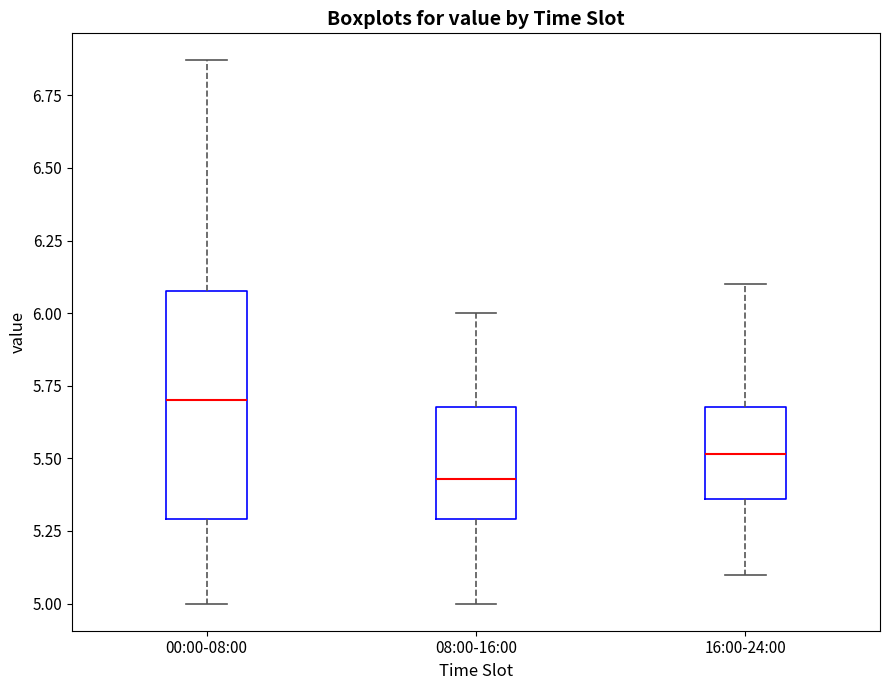

Reading left to right, transcribe this box plot: for each box, give where its median line is, the range the box spans, and where its two whiskers end, as read against the y-axis. The values are not printed on the chart, so give them approximately, as read against the axis.

00:00-08:00: median 5.70, box 5.30 to 6.10, whiskers 5.00 to 6.85
08:00-16:00: median 5.45, box 5.30 to 5.70, whiskers 5.00 to 6.00
16:00-24:00: median 5.50, box 5.35 to 5.70, whiskers 5.10 to 6.10